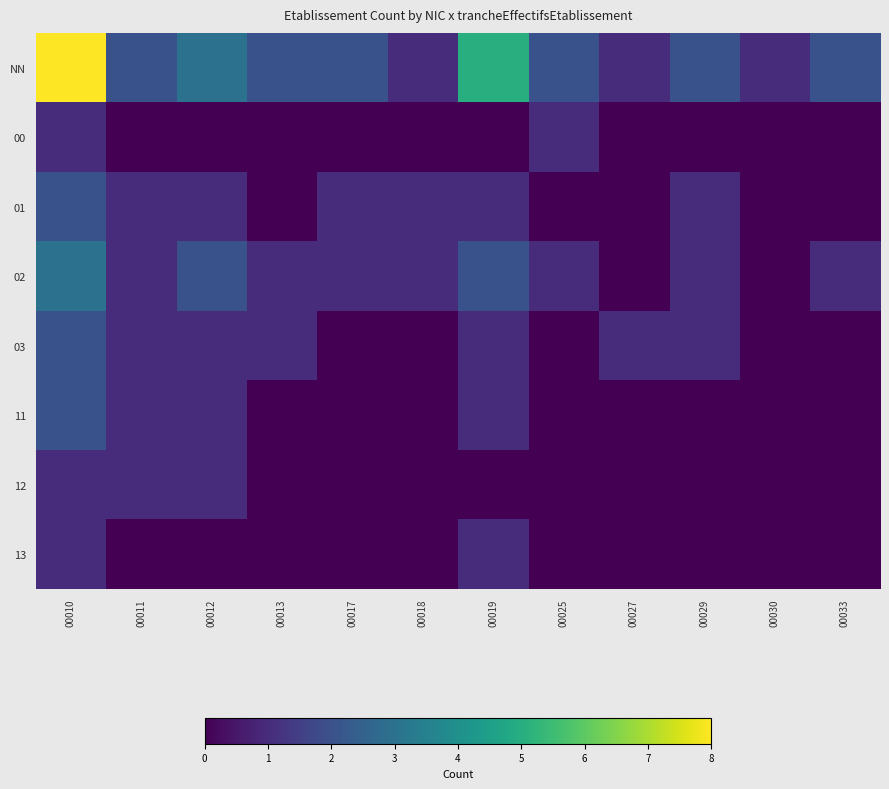

Reading left to right, extract all data points from this chart.

NN: 00010=8	00011=2	00012=3	00013=2	00017=2	00018=1	00019=5	00025=2	00027=1	00029=2	00030=1	00033=2
00: 00010=1	00011=0	00012=0	00013=0	00017=0	00018=0	00019=0	00025=1	00027=0	00029=0	00030=0	00033=0
01: 00010=2	00011=1	00012=1	00013=0	00017=1	00018=1	00019=1	00025=0	00027=0	00029=1	00030=0	00033=0
02: 00010=3	00011=1	00012=2	00013=1	00017=1	00018=1	00019=2	00025=1	00027=0	00029=1	00030=0	00033=1
03: 00010=2	00011=1	00012=1	00013=1	00017=0	00018=0	00019=1	00025=0	00027=1	00029=1	00030=0	00033=0
11: 00010=2	00011=1	00012=1	00013=0	00017=0	00018=0	00019=1	00025=0	00027=0	00029=0	00030=0	00033=0
12: 00010=1	00011=1	00012=1	00013=0	00017=0	00018=0	00019=0	00025=0	00027=0	00029=0	00030=0	00033=0
13: 00010=1	00011=0	00012=0	00013=0	00017=0	00018=0	00019=1	00025=0	00027=0	00029=0	00030=0	00033=0